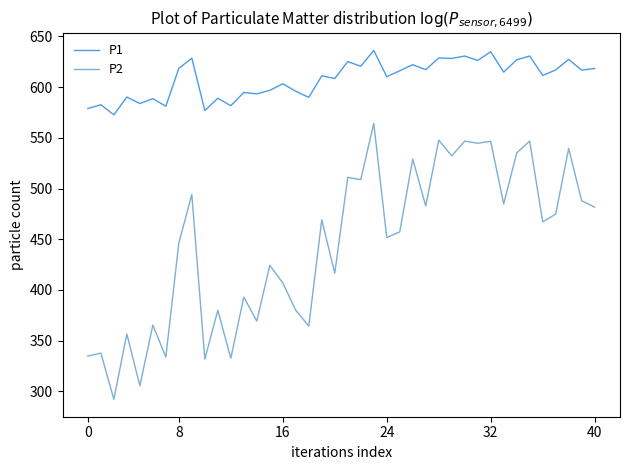

Which series has the largest total across all categories?

P1